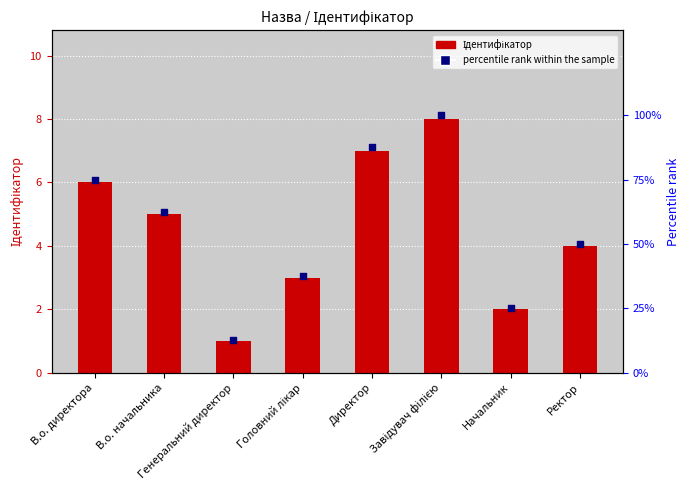

At which category is the sum across all series the highest?

Завідувач філією